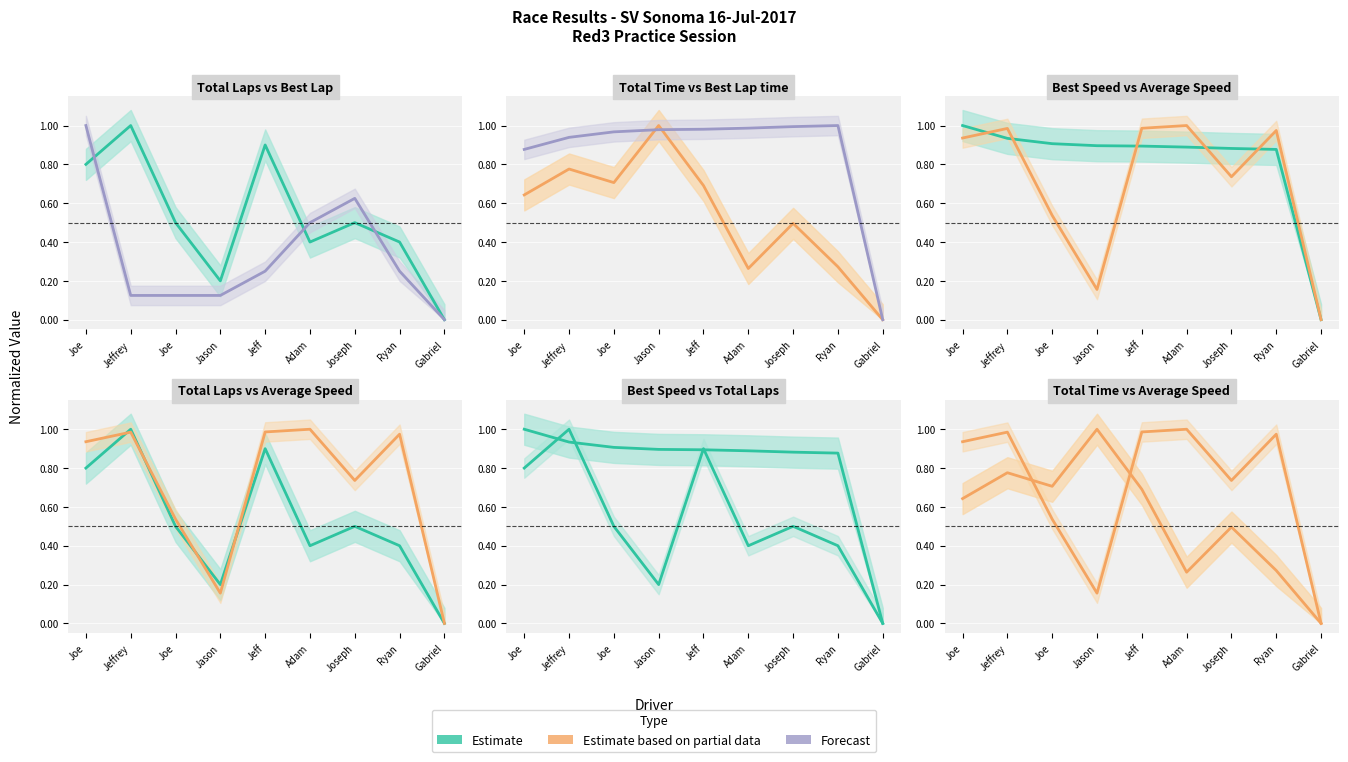

What is the label of the 5th point from the right?

Jeff